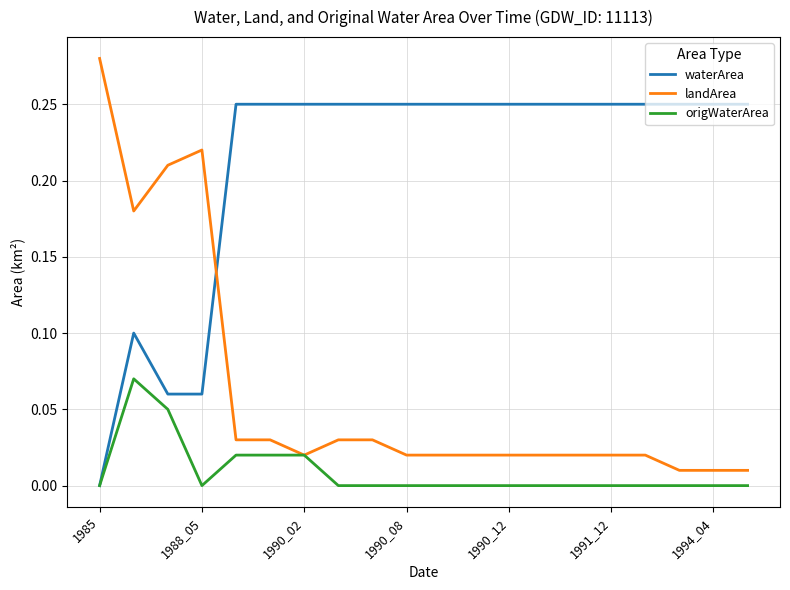

List the series in order of their peak value, highest first.

landArea, waterArea, origWaterArea